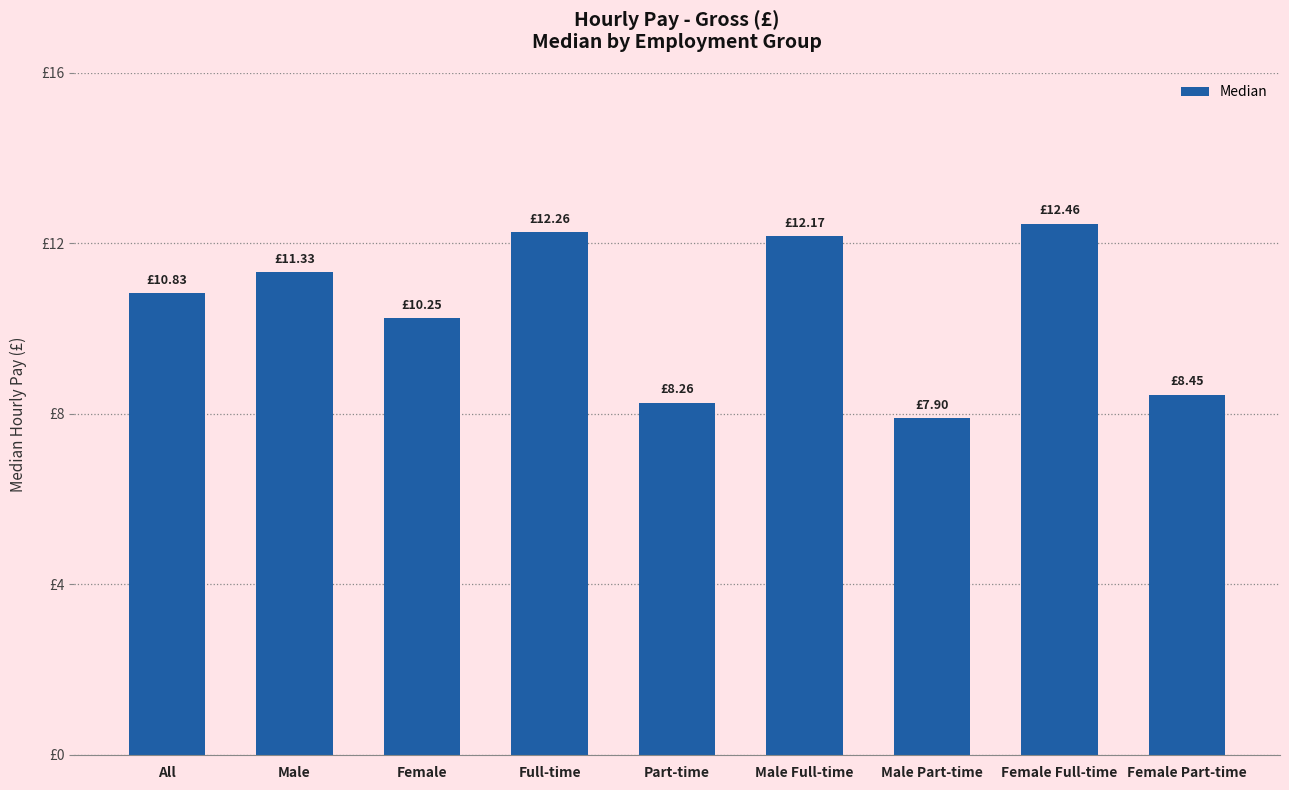

What is the average value?

10.4